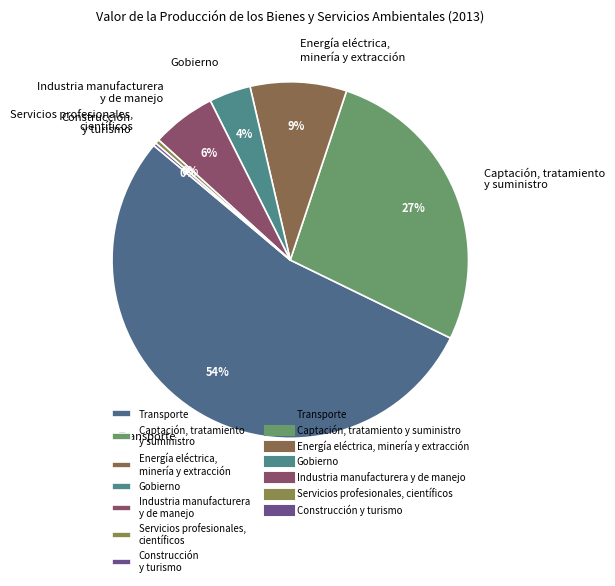

To the nearest percent, what percentage of the pie is Captación, tratamiento y suministro?

27%